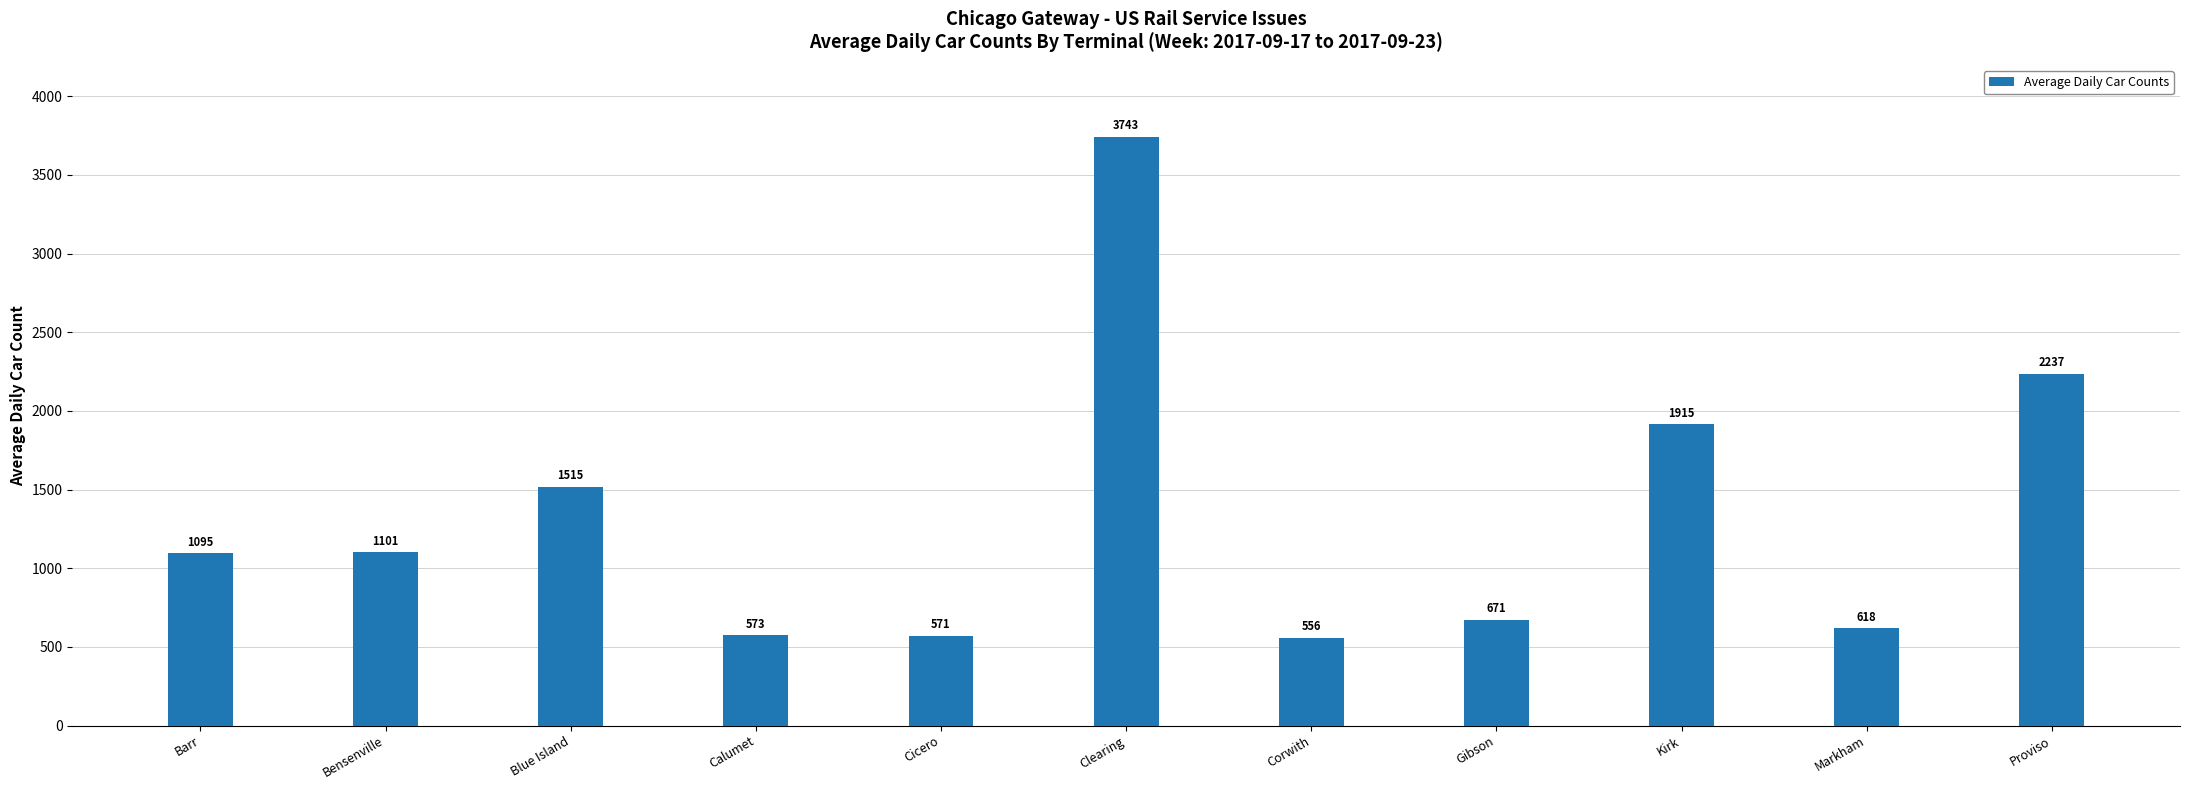

True or false: the data shows 729 at Corwith.

False